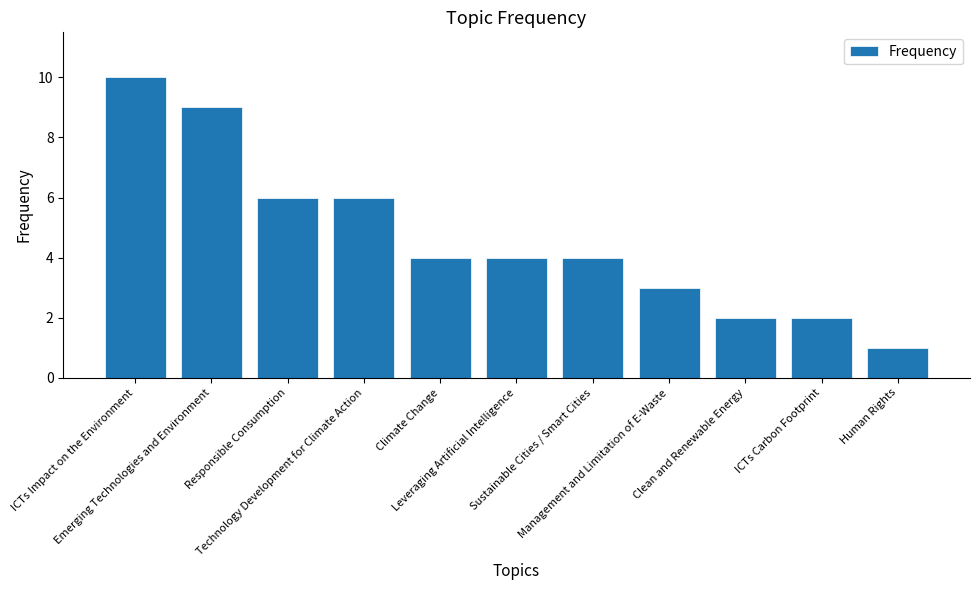

At which category does the chart reach its minimum across all series?

Human Rights